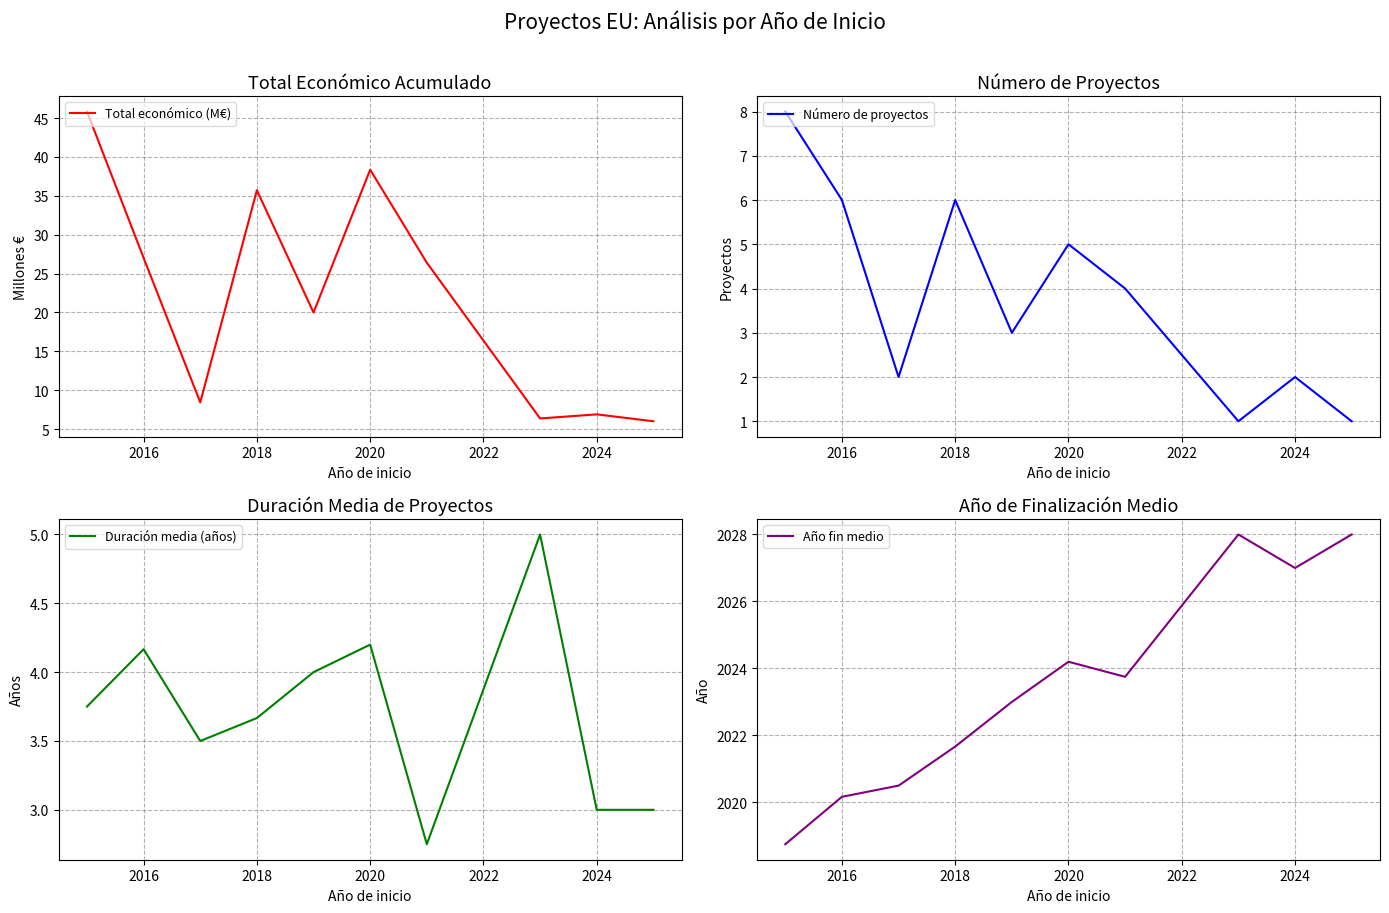

The value of Duración media (años) at 2018 is 6.2. True or false?

False